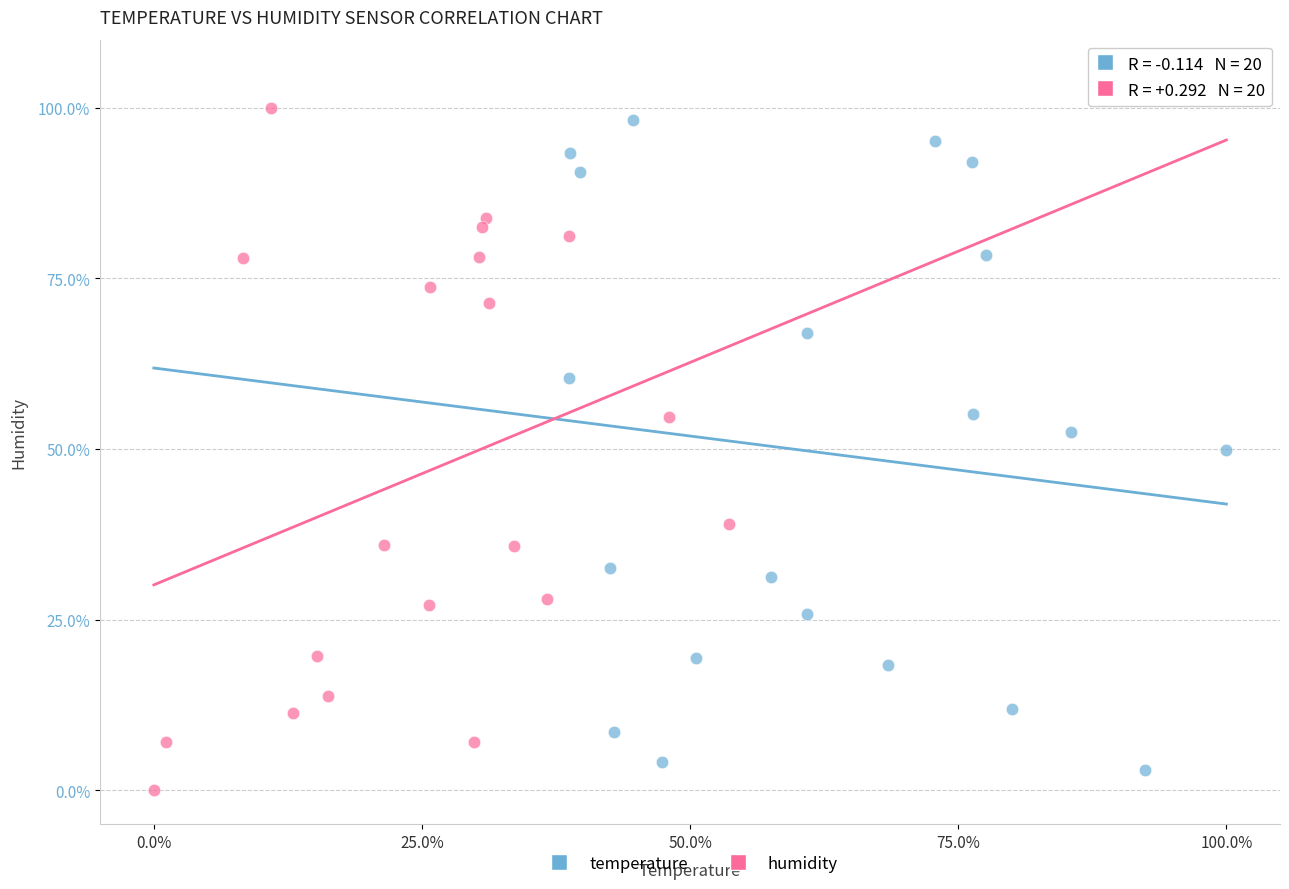

Which series reaches the minimum Y coordinate?

humidity